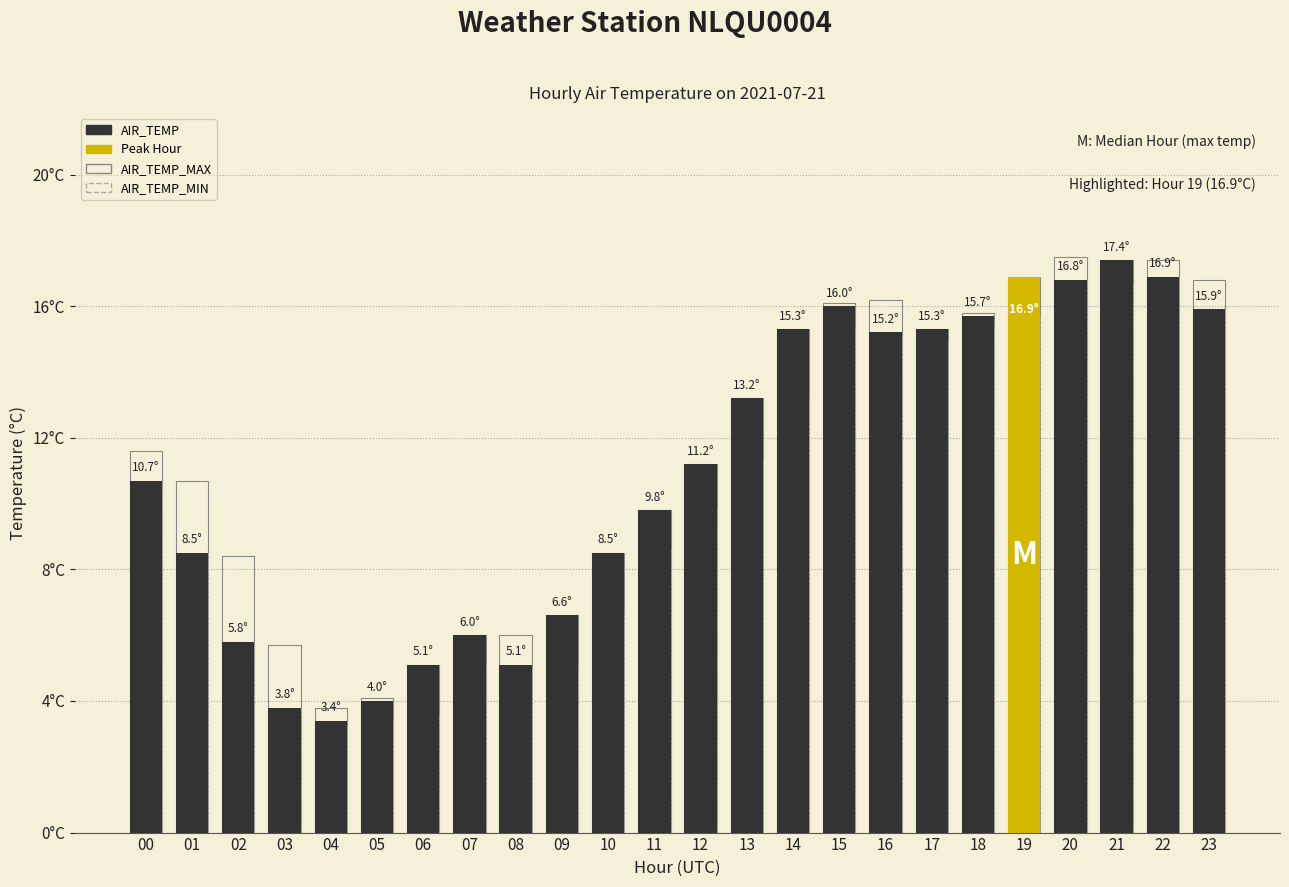

The value of AIR_TEMP_MAX at 04 is 1.5. True or false?

False